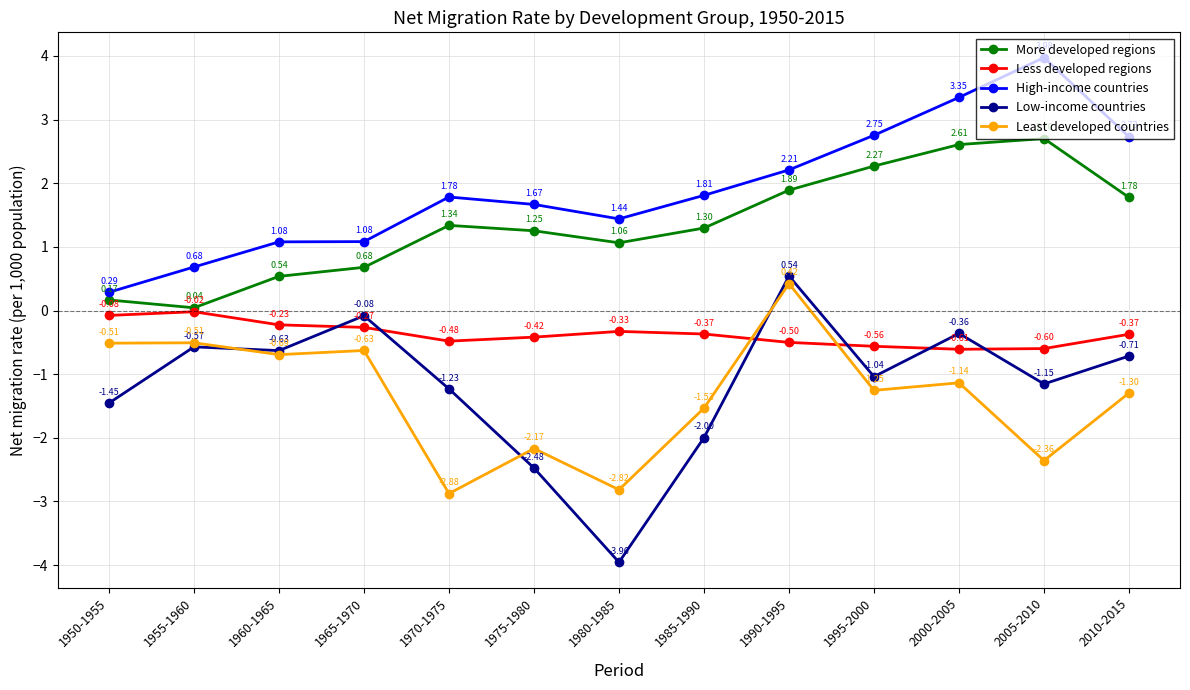

What position from the right is 1980-1985?

7